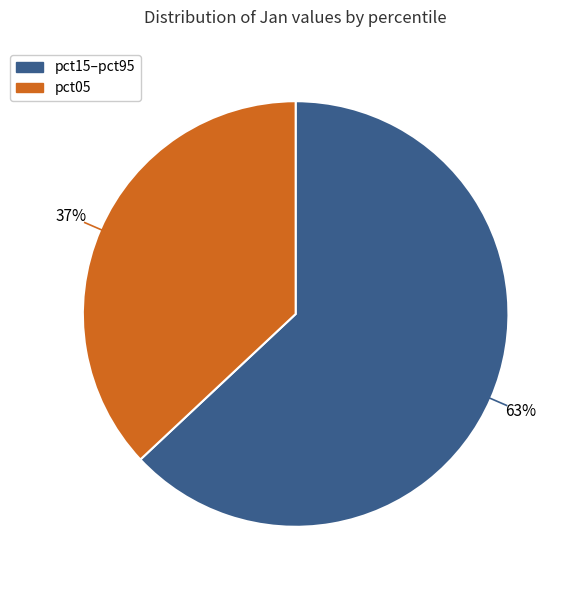

To the nearest percent, what is the average slice percentage?

50%